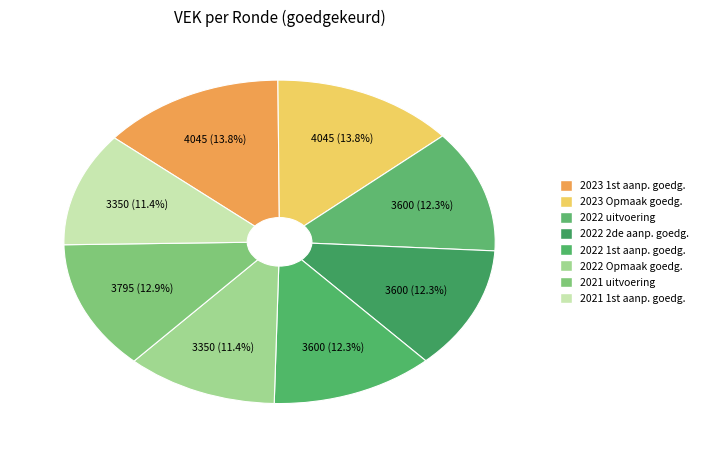

Is there any slice that represents more than half of the pie?

No